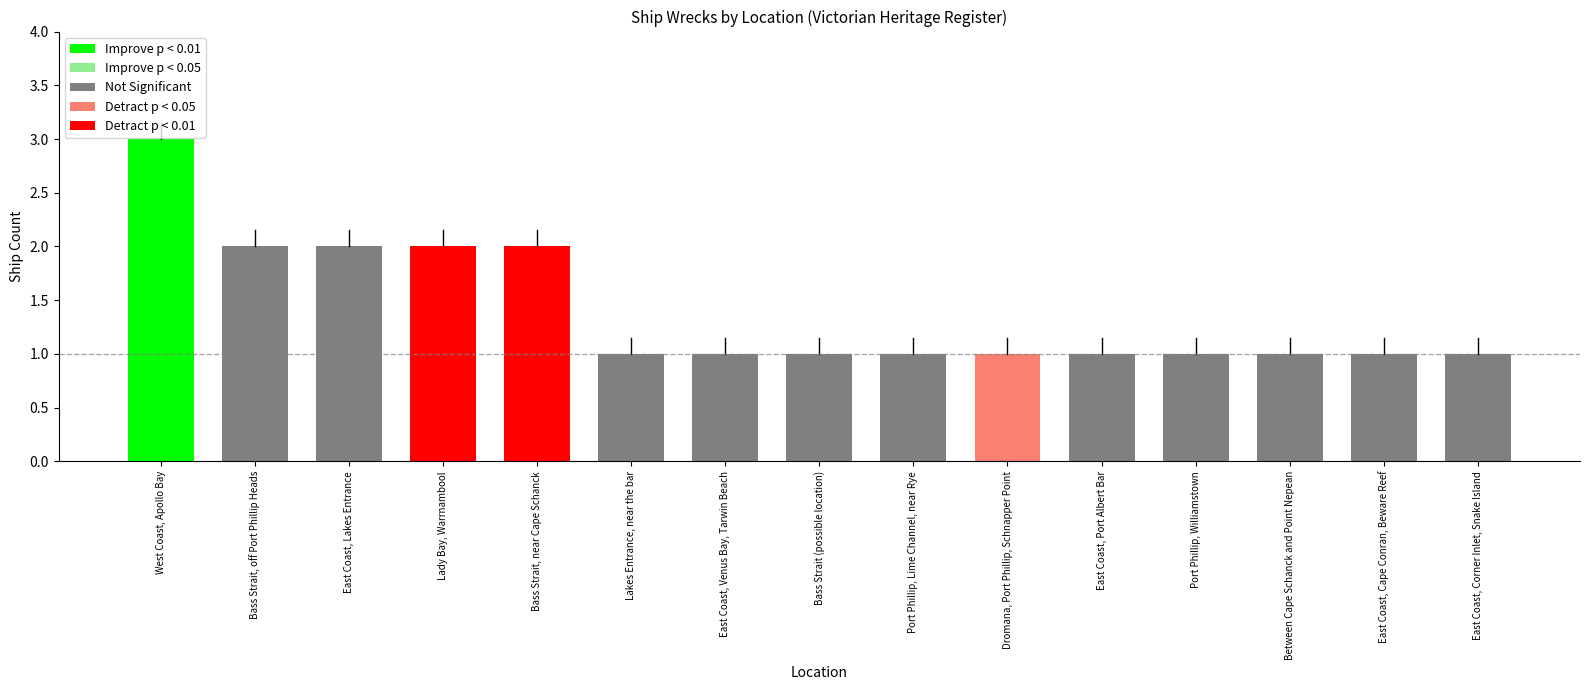

The value at Dromana, Port Phillip, Schnapper Point is 1. True or false?

True